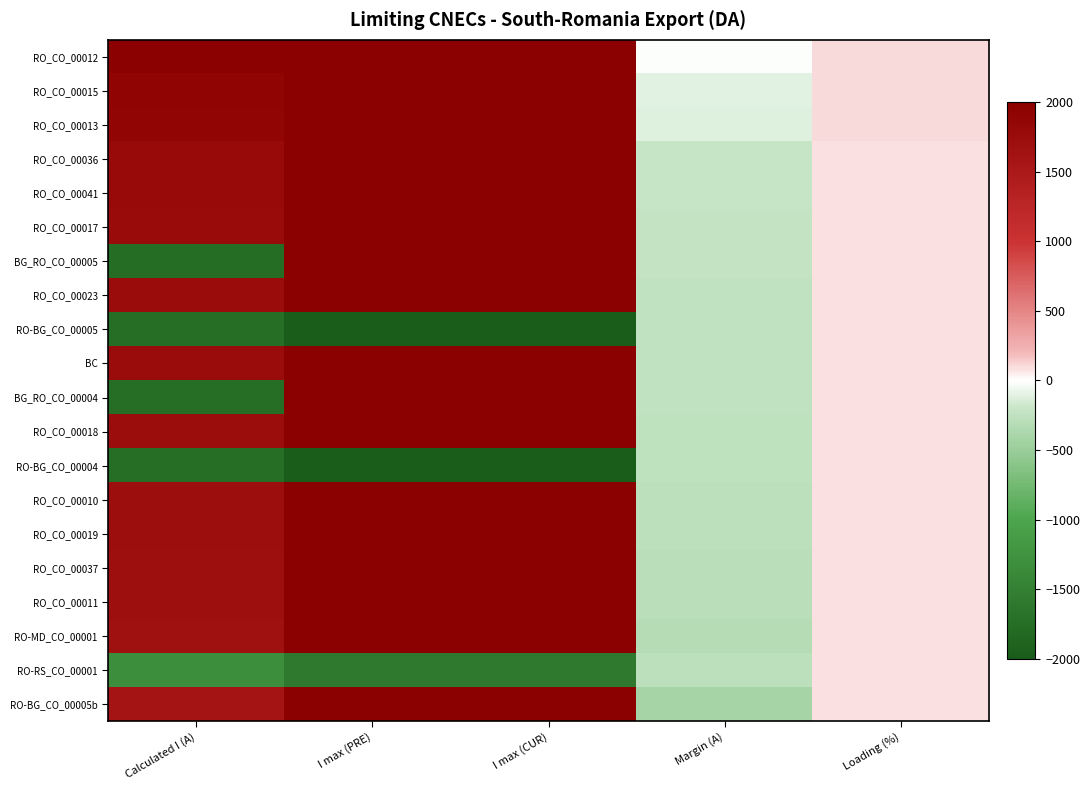

What is the spread (max minus min) of values at Loading (%)?

21